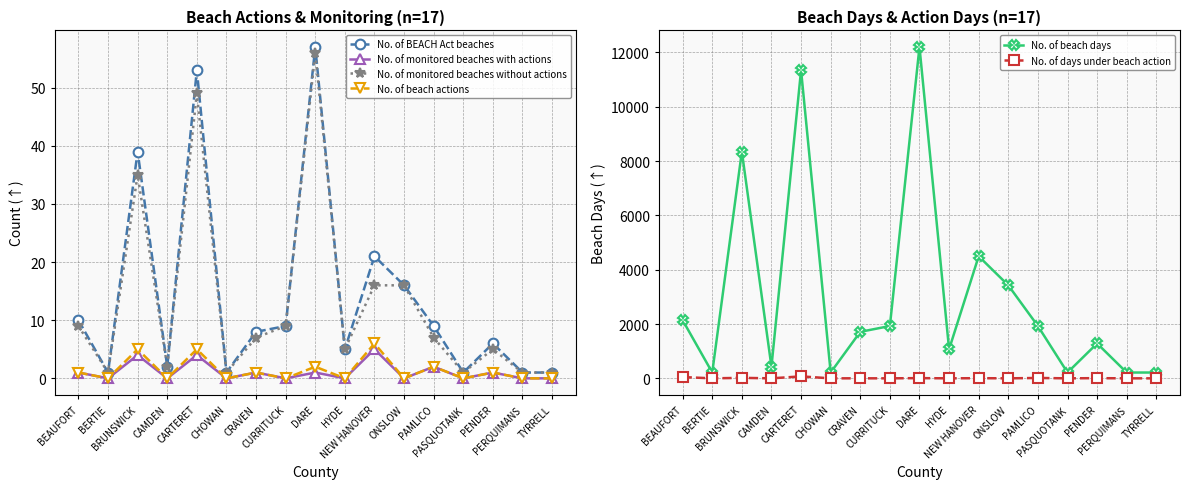

Between BEAUFORT and BRUNSWICK, which is larger?

BRUNSWICK